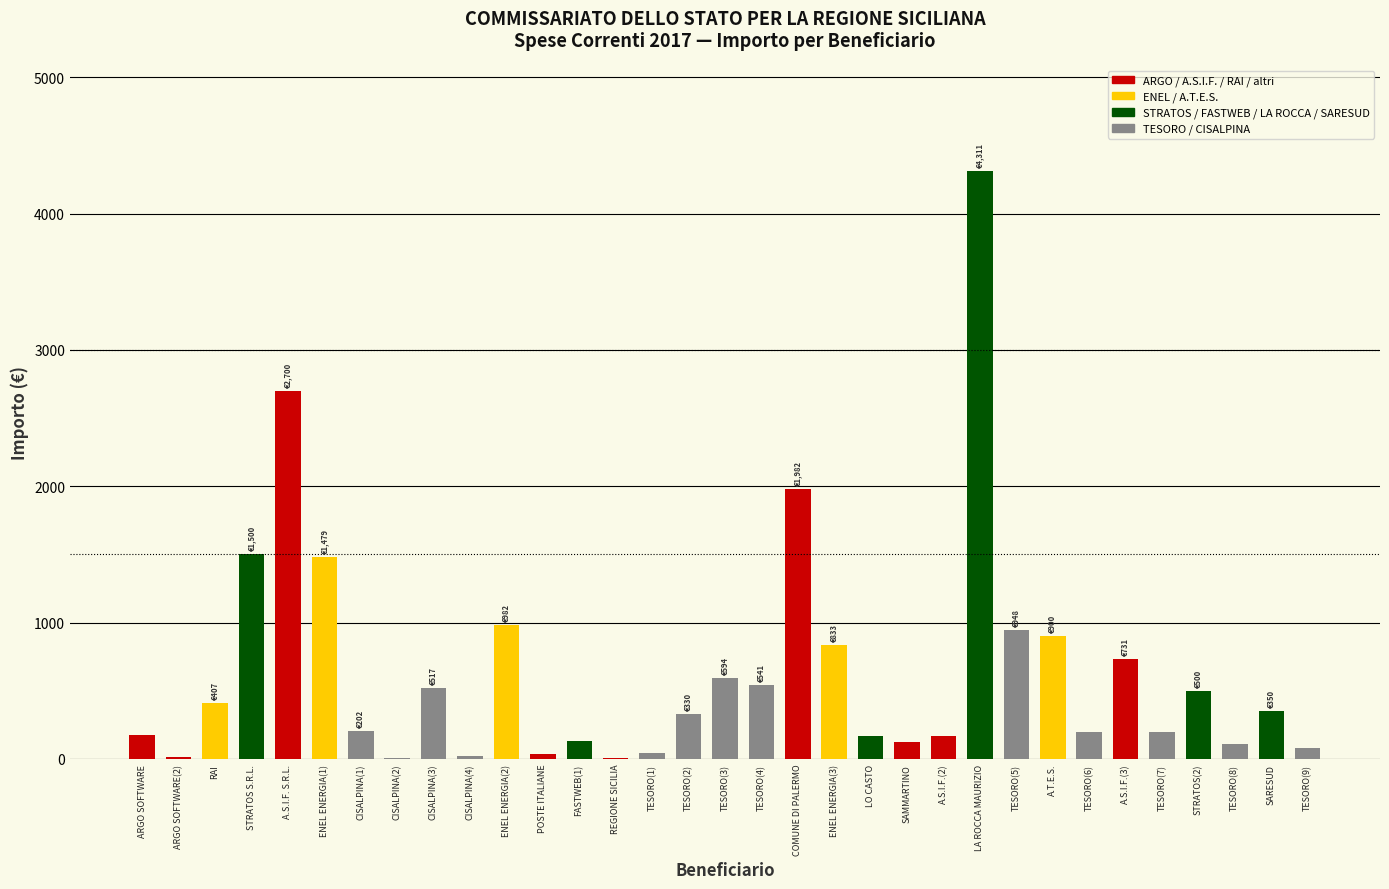

What is the greatest value displayed?

4311.0